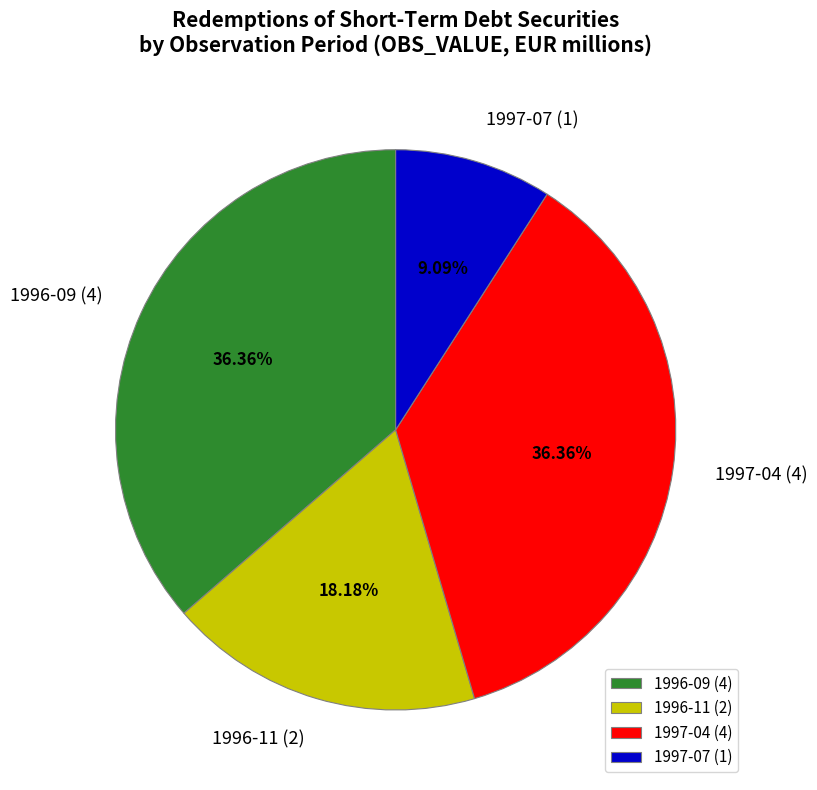

Does 1997-04 (4) represent more than half of the total?

No